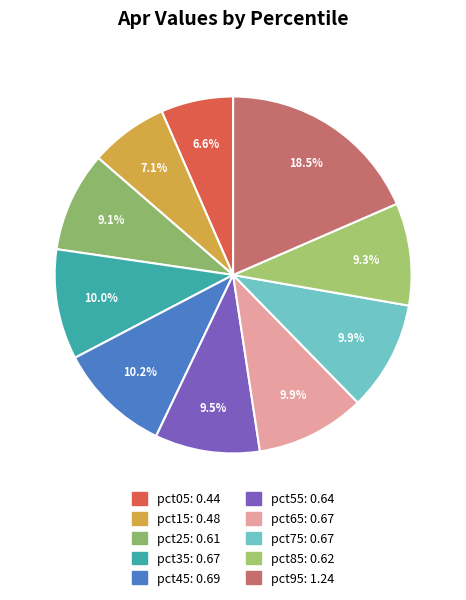

Which slice is the largest?

pct95